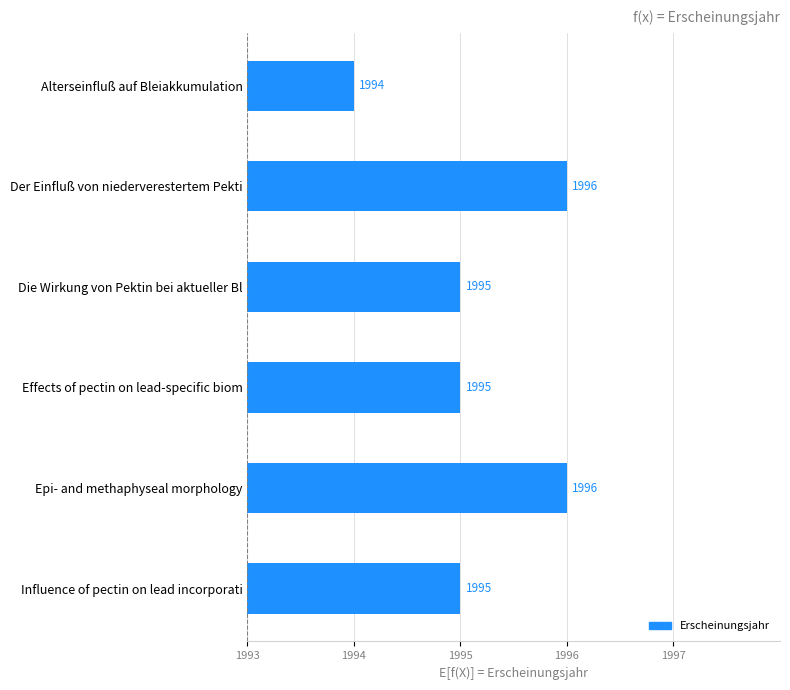

Which has a higher value, Die Wirkung von Pektin bei aktueller Bl or Effects of pectin on lead-specific biom?

Die Wirkung von Pektin bei aktueller Bl